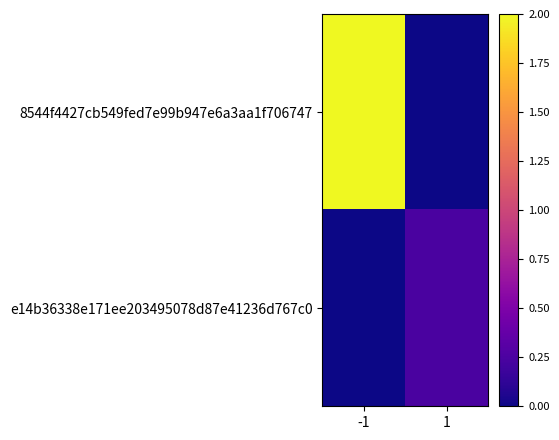

Which label corresponds to the largest value in the chart?

-1